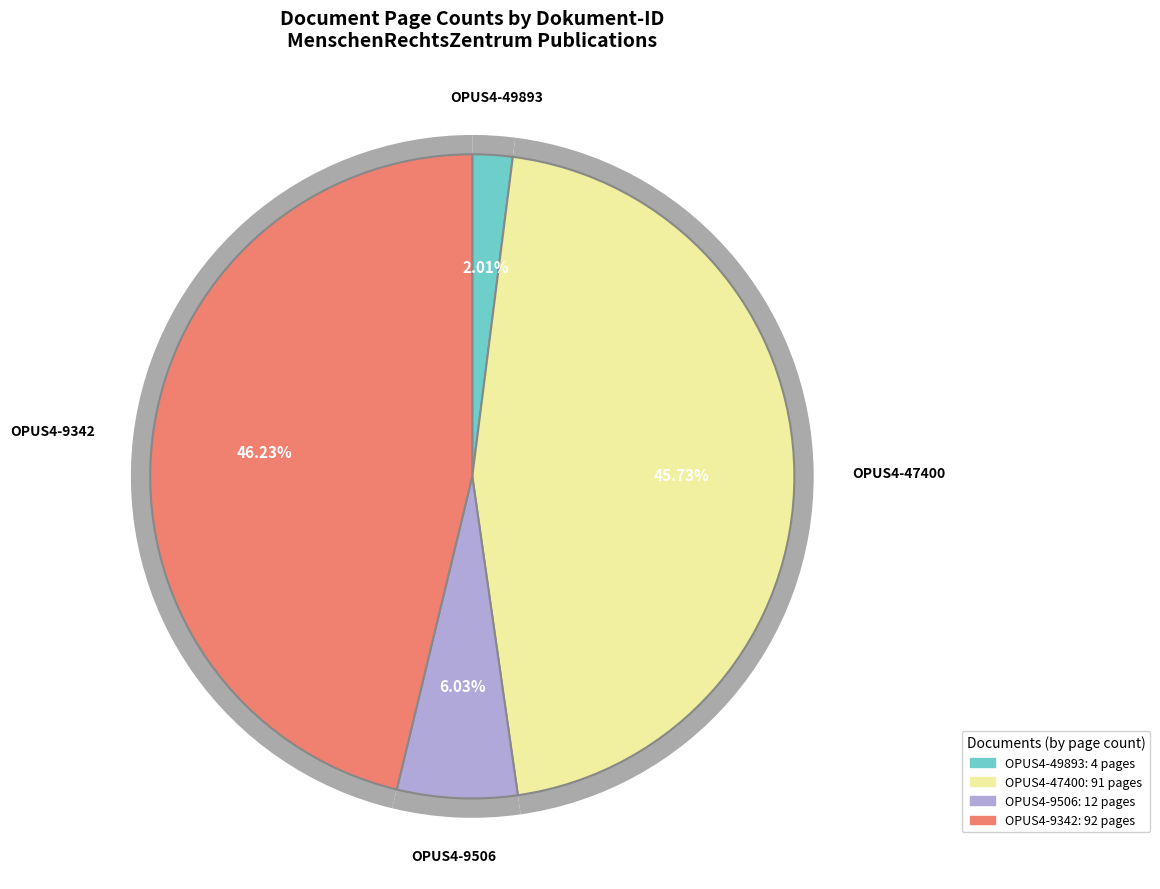

Is there any slice that represents more than half of the pie?

No